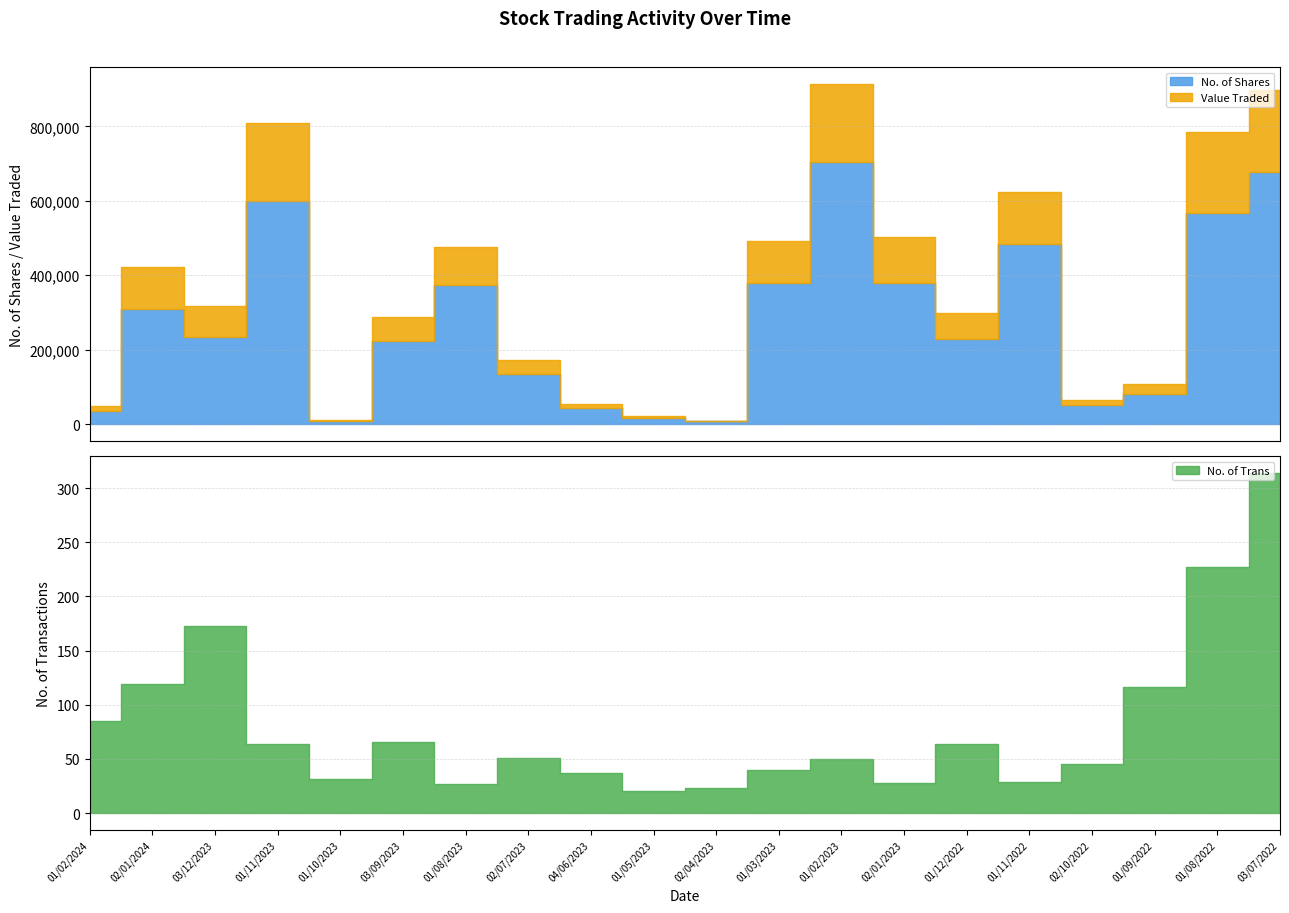

Rank the categories by Value Traded value from lowest to highest.

02/04/2023, 01/10/2023, 01/05/2023, 04/06/2023, 01/02/2024, 02/10/2022, 01/09/2022, 02/07/2023, 03/09/2023, 01/12/2022, 03/12/2023, 01/08/2023, 02/01/2024, 01/03/2023, 02/01/2023, 01/11/2022, 01/11/2023, 01/02/2023, 03/07/2022, 01/08/2022